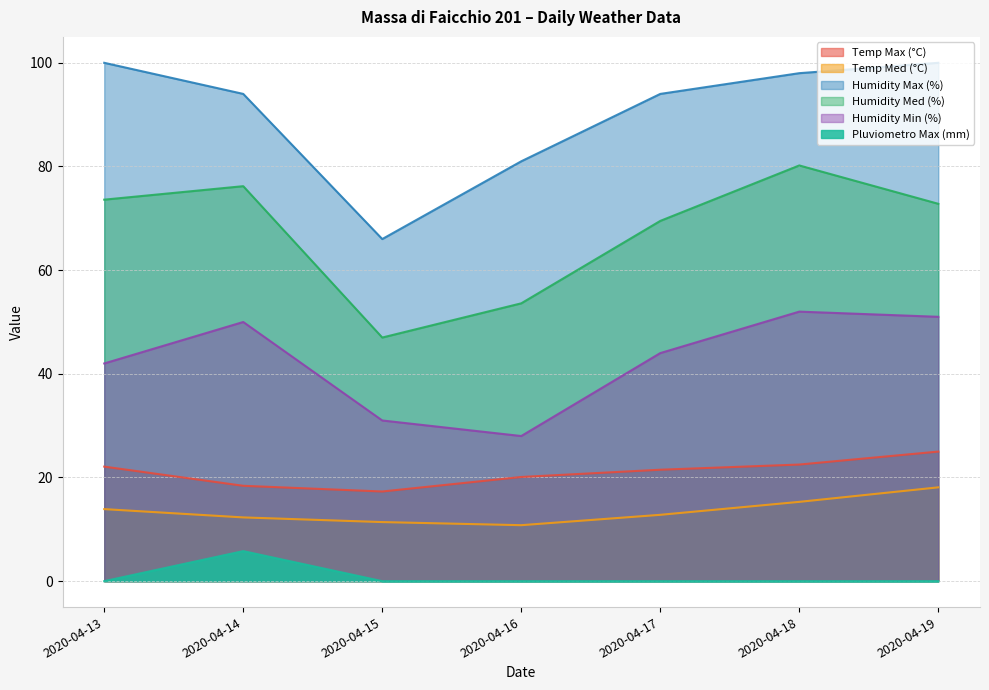

What is the spread (max minus min) of values at 2020-04-15?

66.0